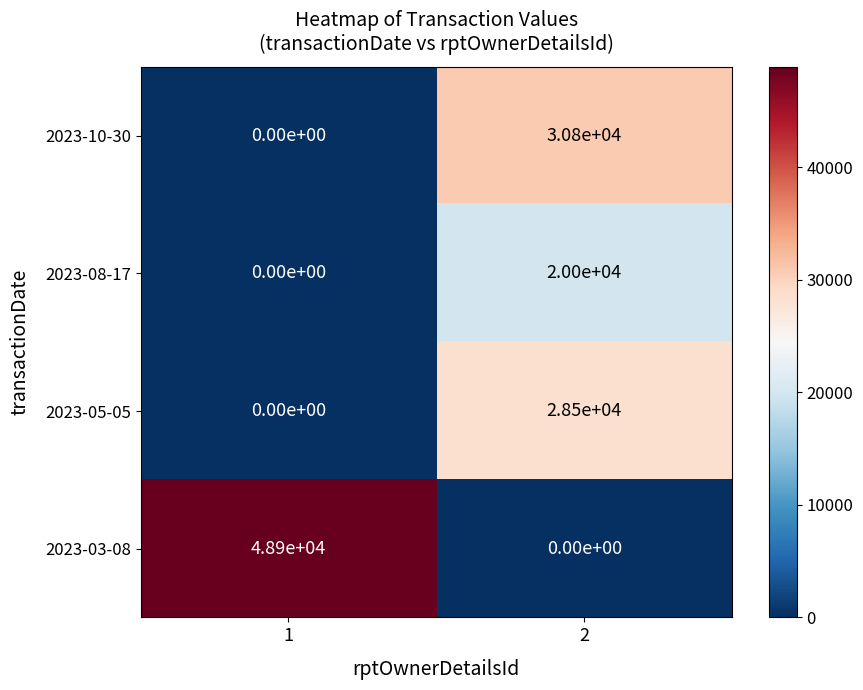

What is the difference between the highest and lowest values at 2?

30800